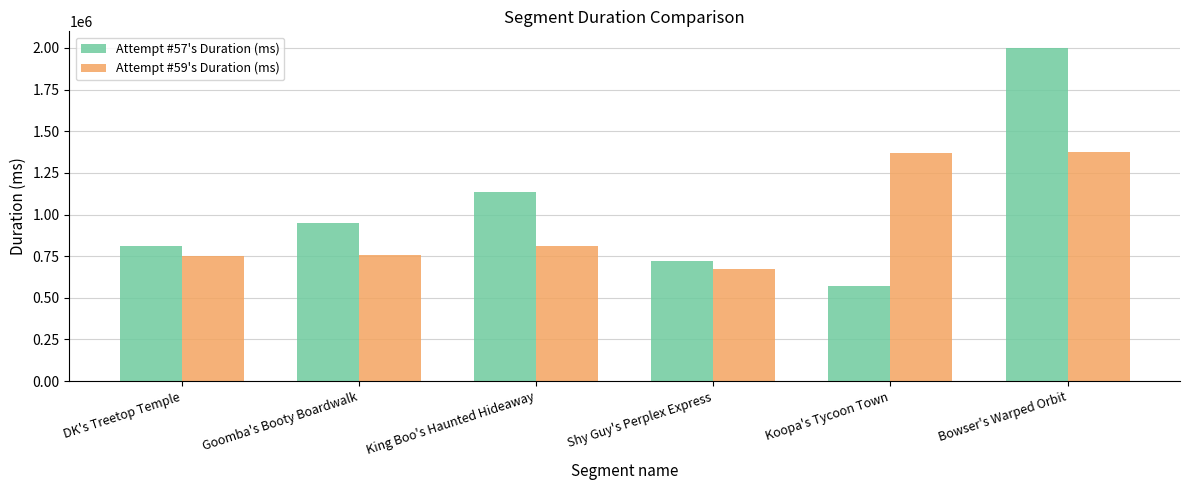

What is the spread (max minus min) of values at DK's Treetop Temple?

57193